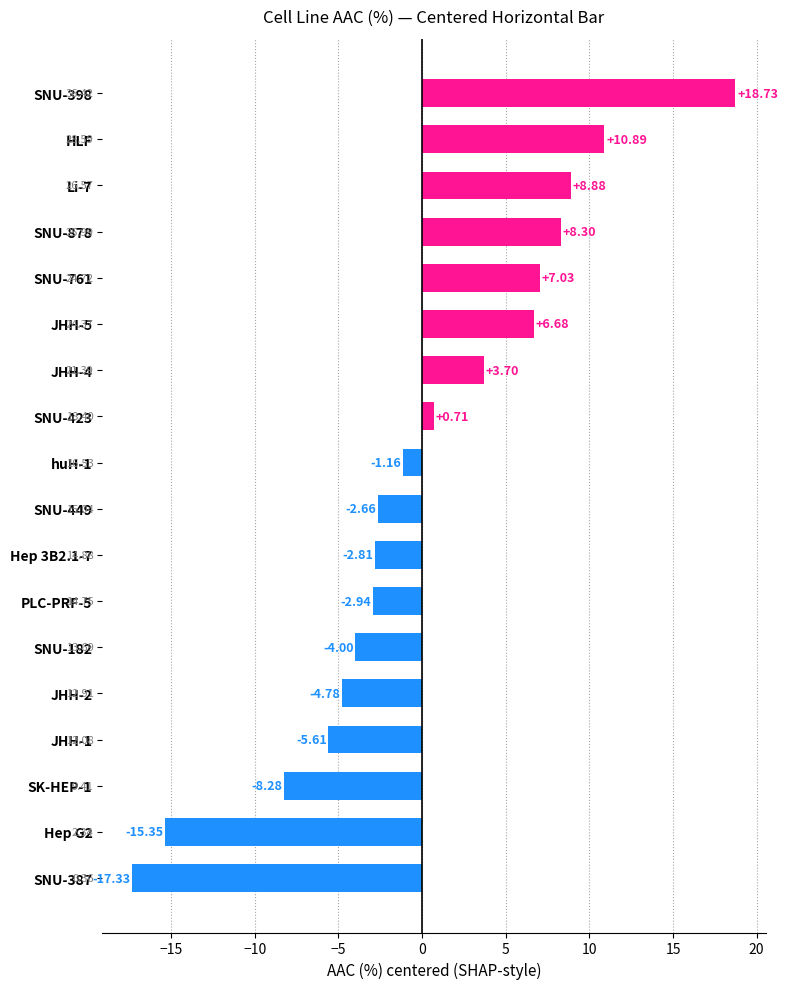

What is the minimum value shown in the chart?

-17.3